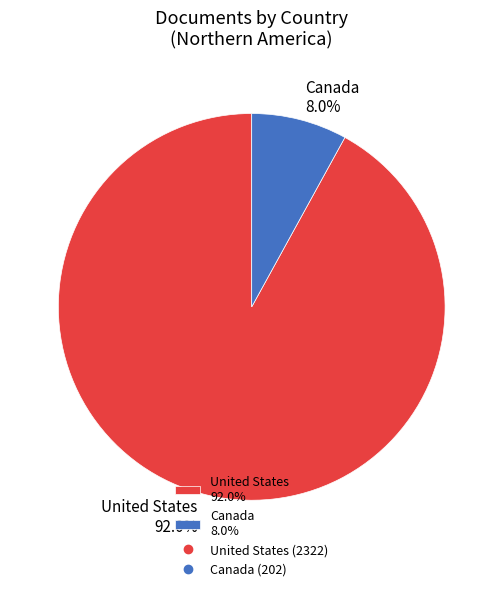

Is there a majority slice in this chart?

Yes